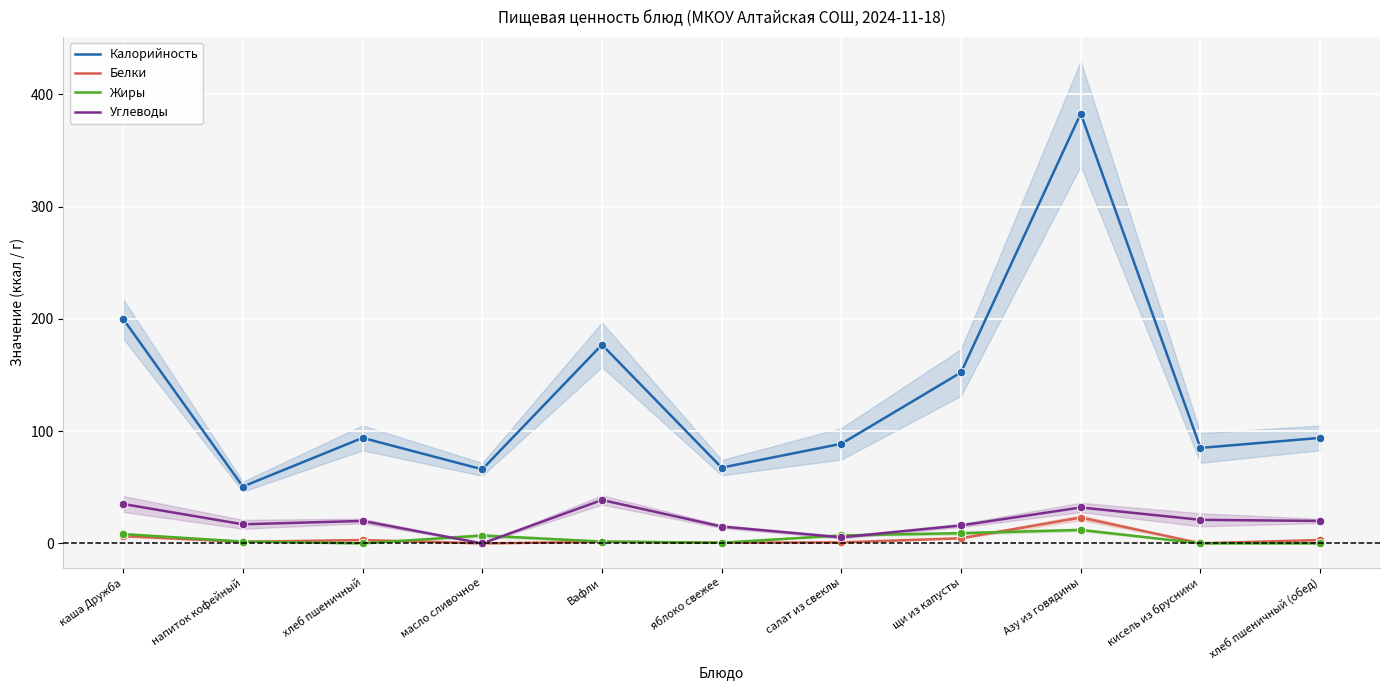

What are all the series names shown in the legend?

Калорийность, Белки, Жиры, Углеводы